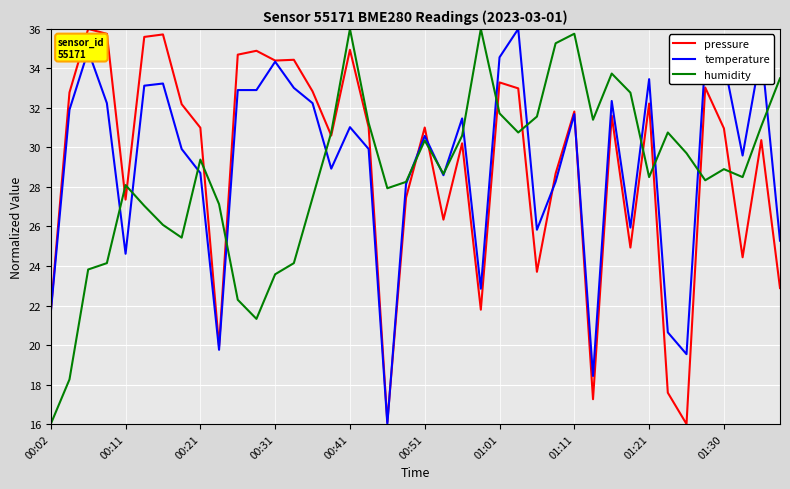

What are all the series names shown in the legend?

pressure, temperature, humidity